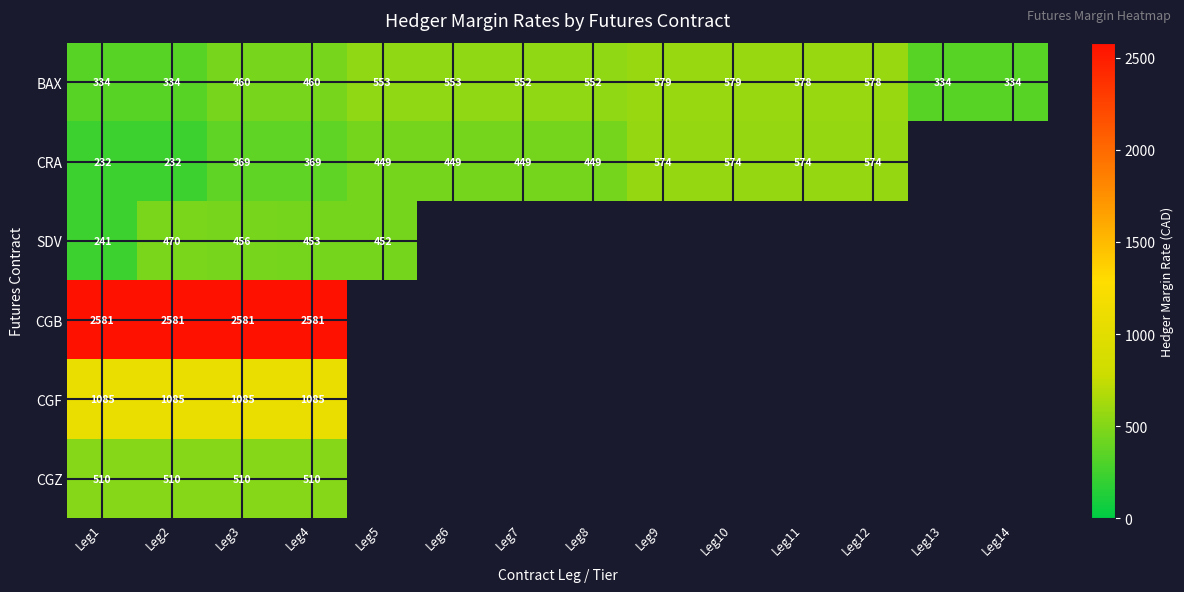

What is the total value across all series at Leg1?

4983